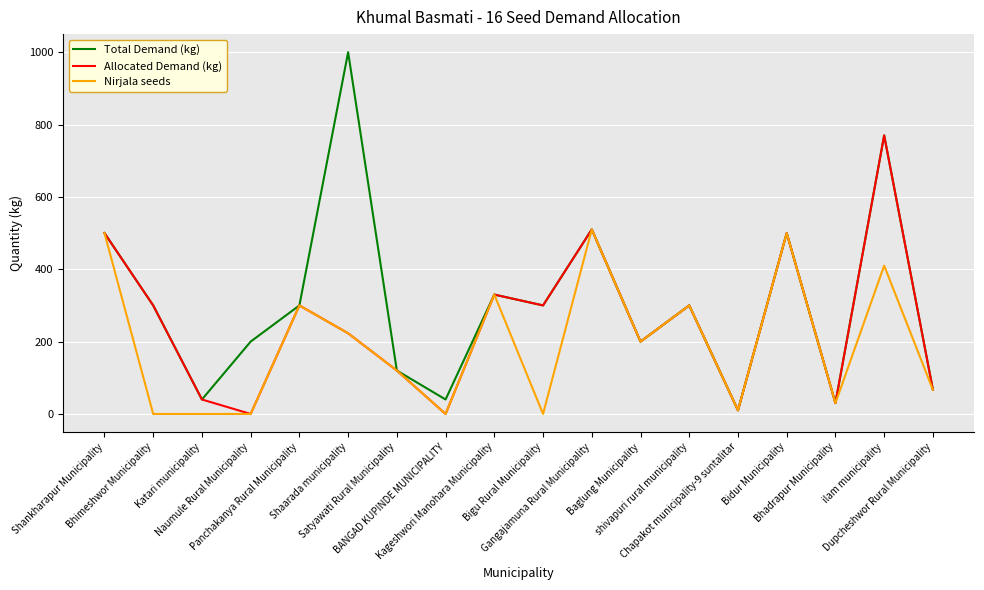

At which category does the chart reach its peak across all series?

Shaarada municipality